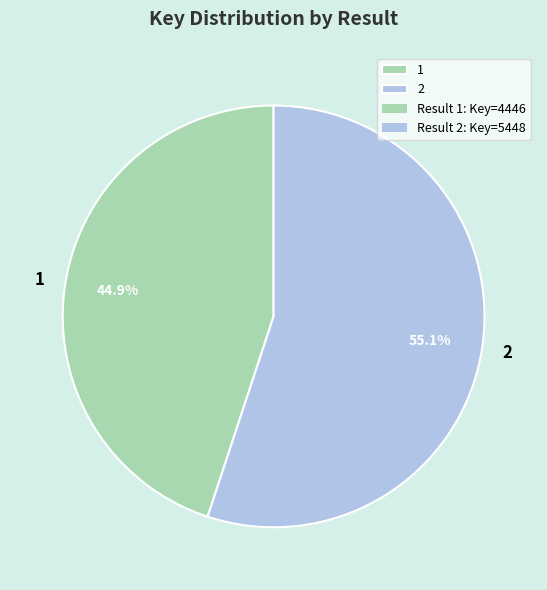

What percentage is the 2 slice, to the nearest percent?

55%